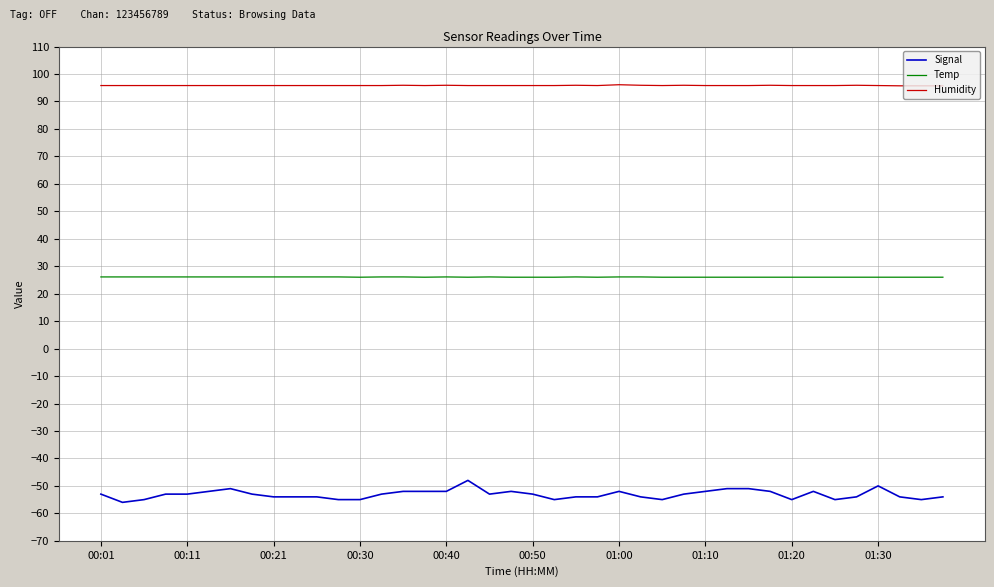

True or false: Signal and Temp intersect in this chart.

False